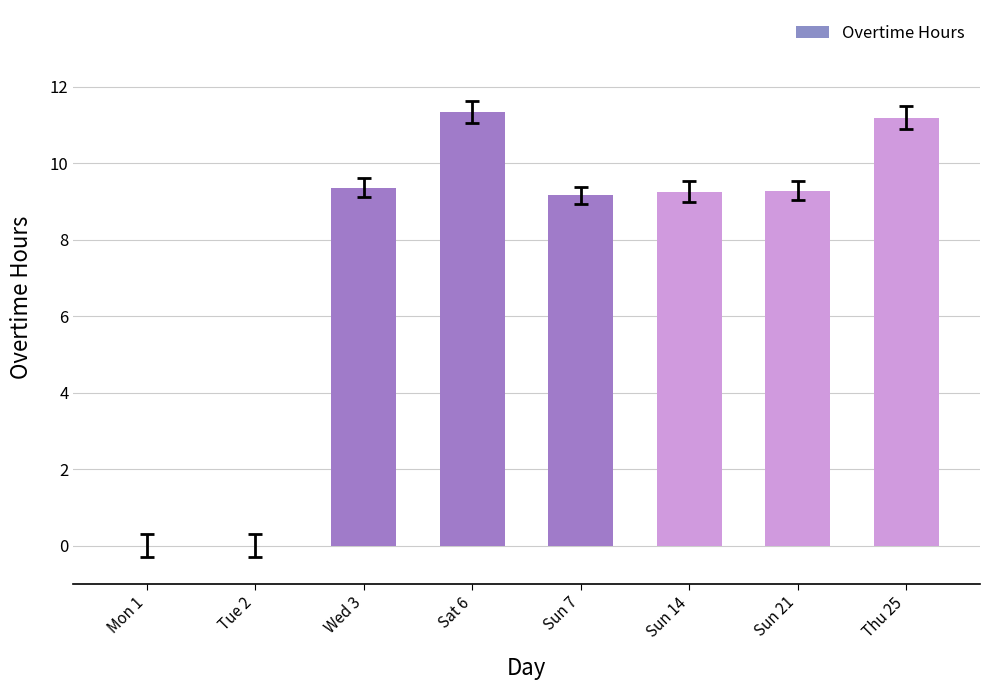

What is the maximum value shown in the chart?

11.3